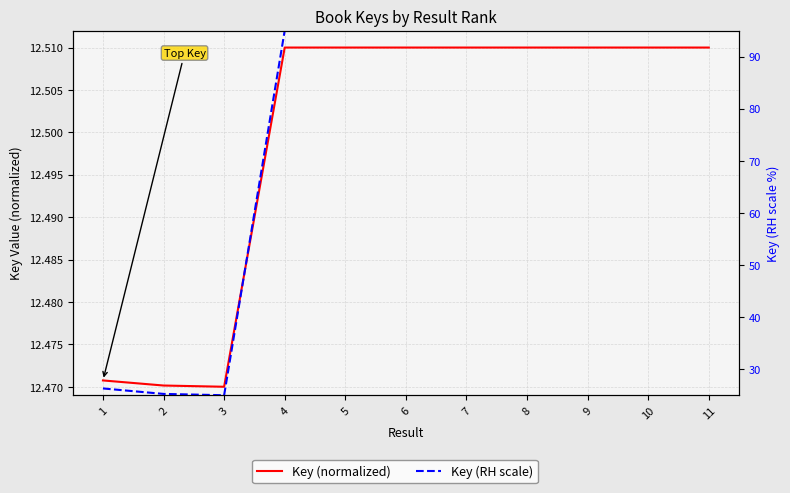

What is the total value across all series at 1?

38.8